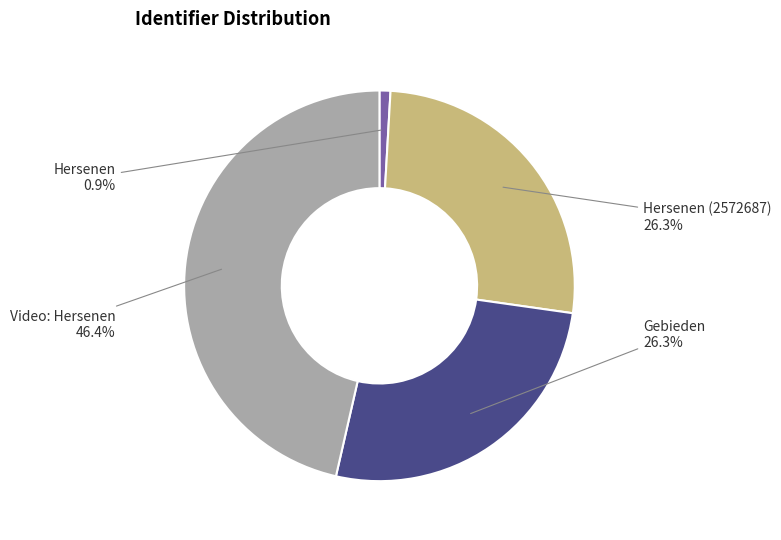

To the nearest percent, what portion does Video: Hersenen represent?

46%